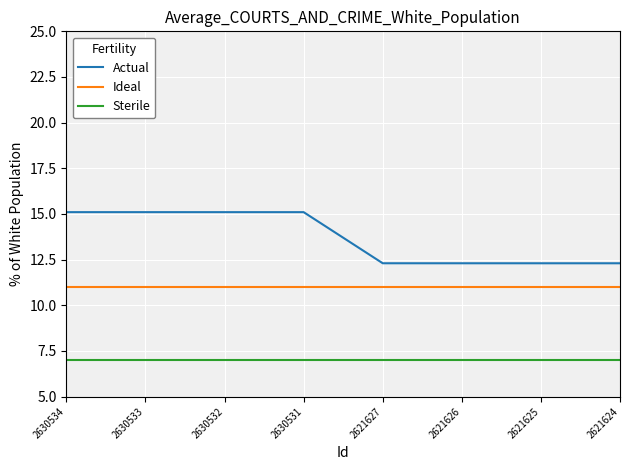

True or false: Ideal and Sterile cross at least once.

False